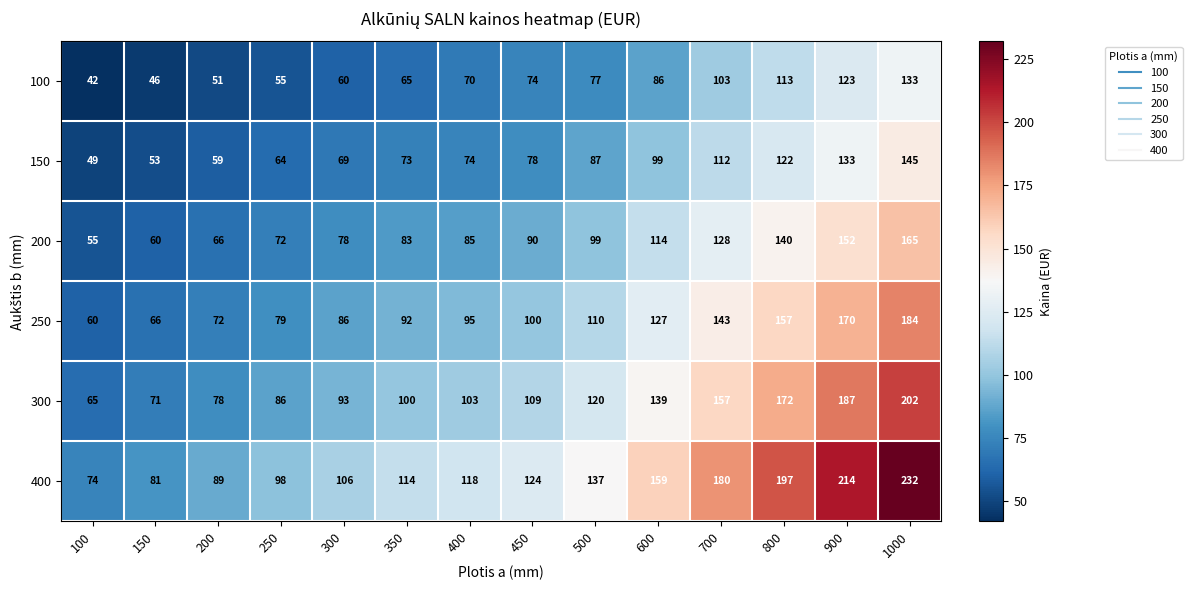

Which category has the highest value in the 150 series?

1000